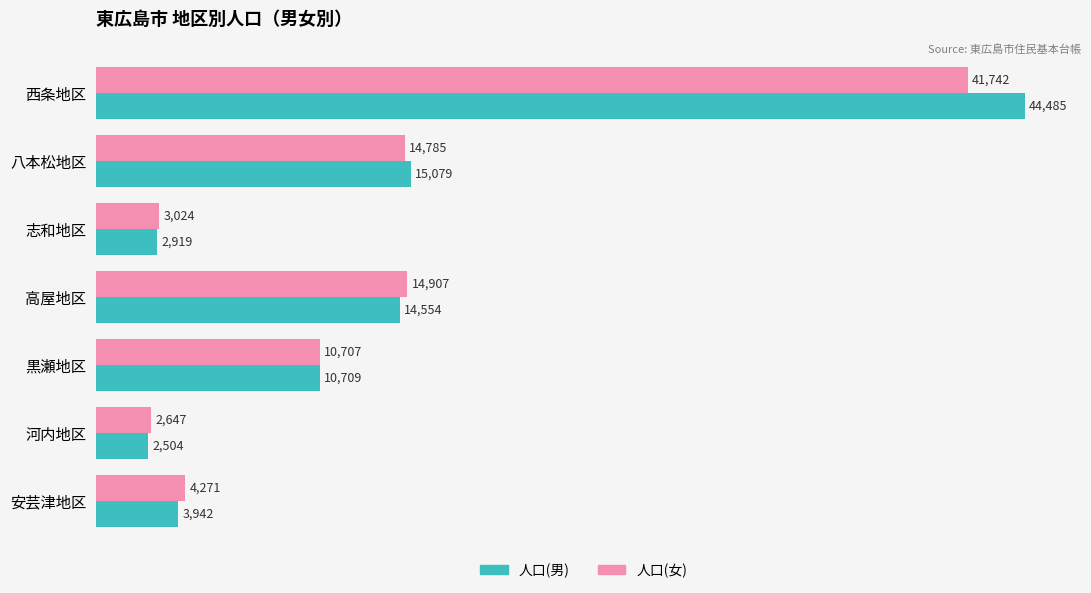

What are all the series names shown in the legend?

人口(男), 人口(女)